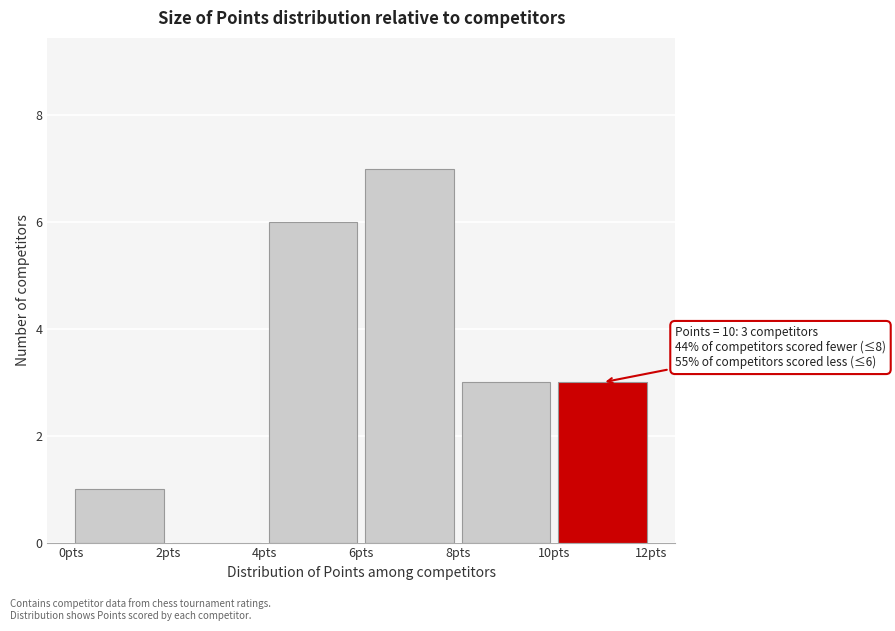

Over which range of the x-axis is the bar tallest?

6 to 8